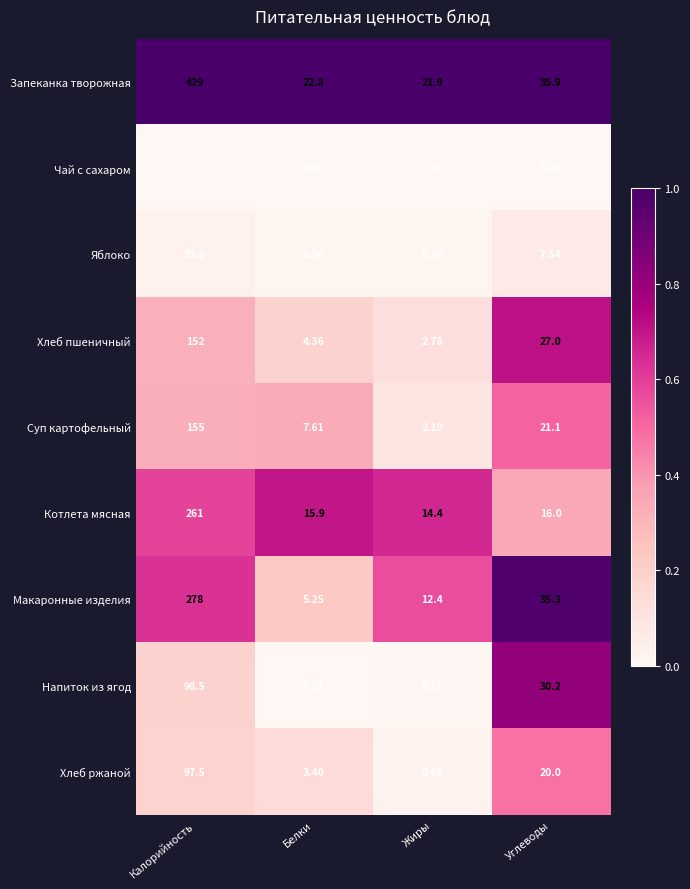

Which series changed the most between Калорийность and Жиры?

Запеканка творожная